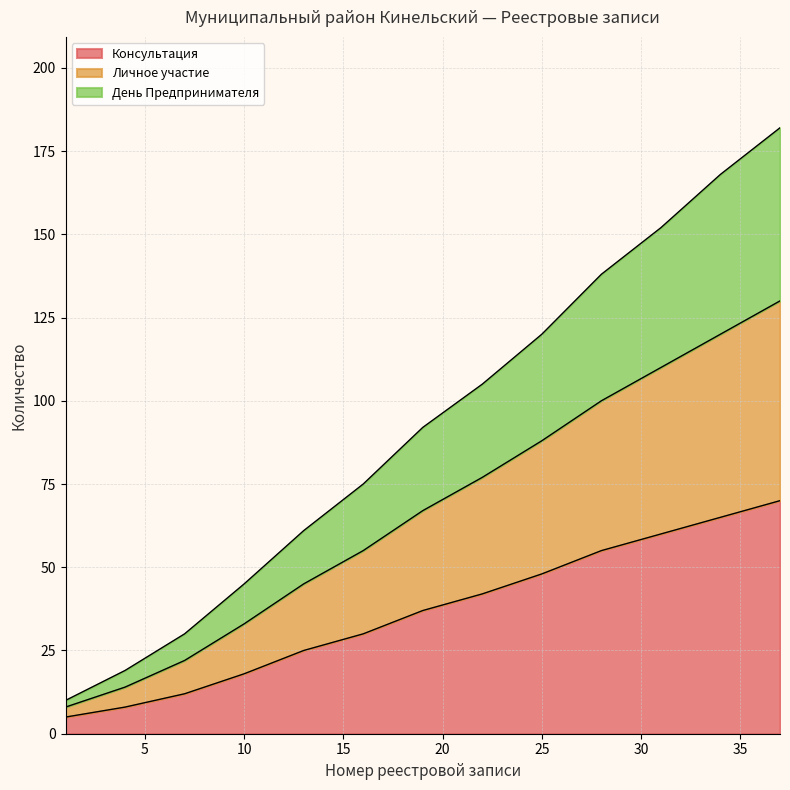

At which label does Личное участие reach its peak?

37